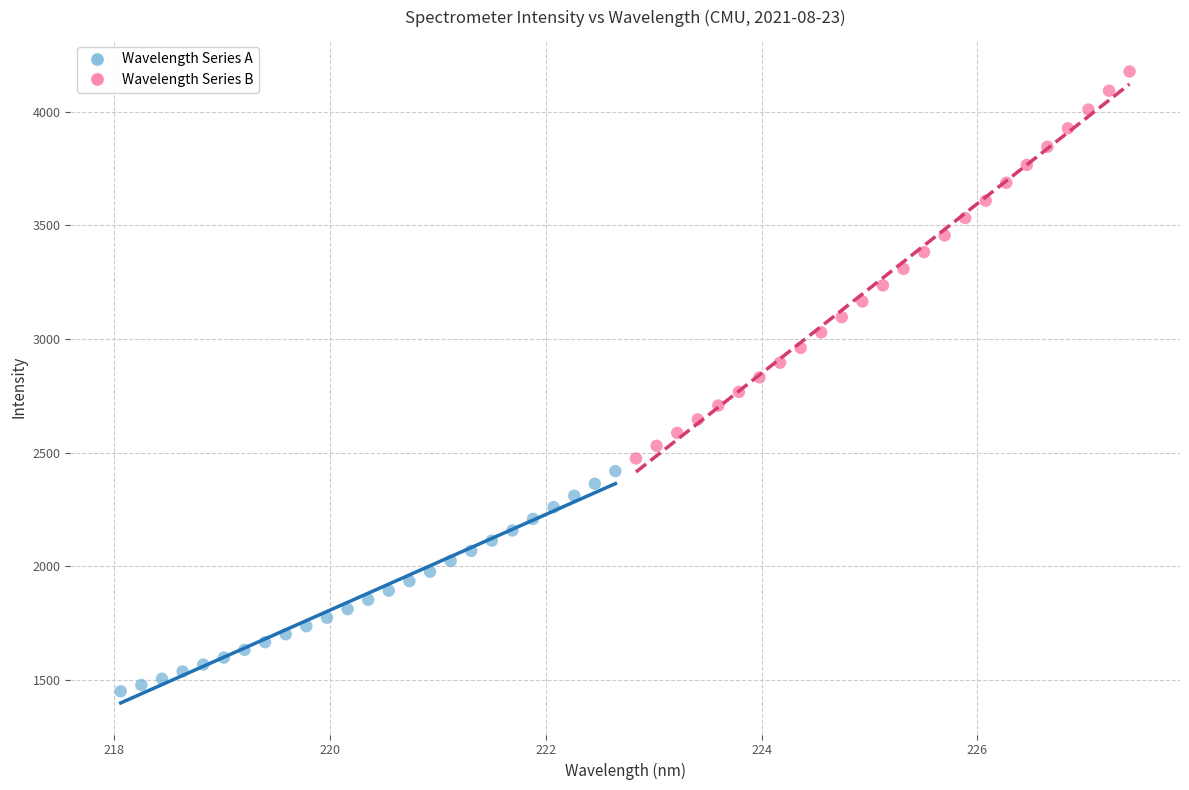

Which series contains the lowest Y value?

Wavelength Series A